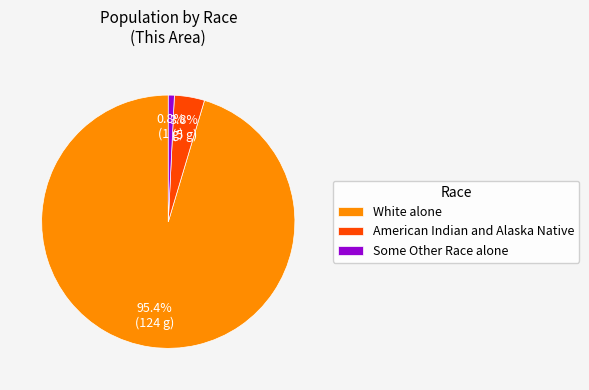

The Some Other Race alone slice represents 1% of the pie. True or false?

True